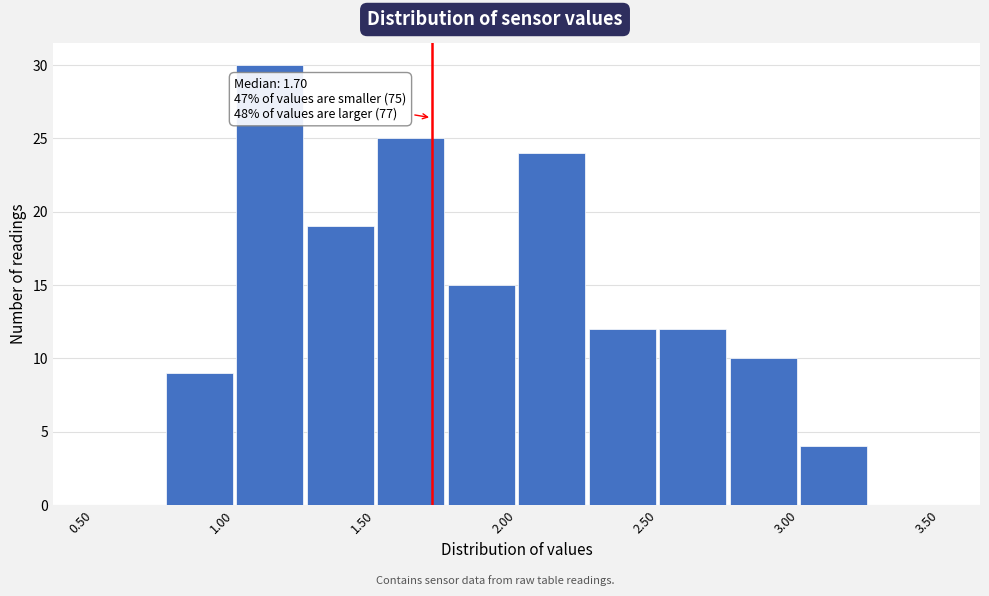

Which range on the x-axis has the tallest bar?

1.00 to 1.25